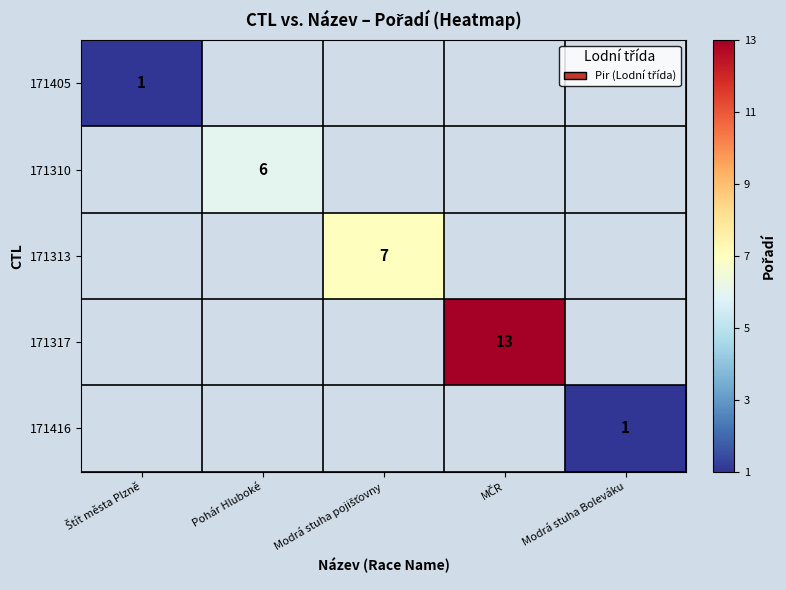

True or false: 171317 has a value of 13.0 at MČR.

True